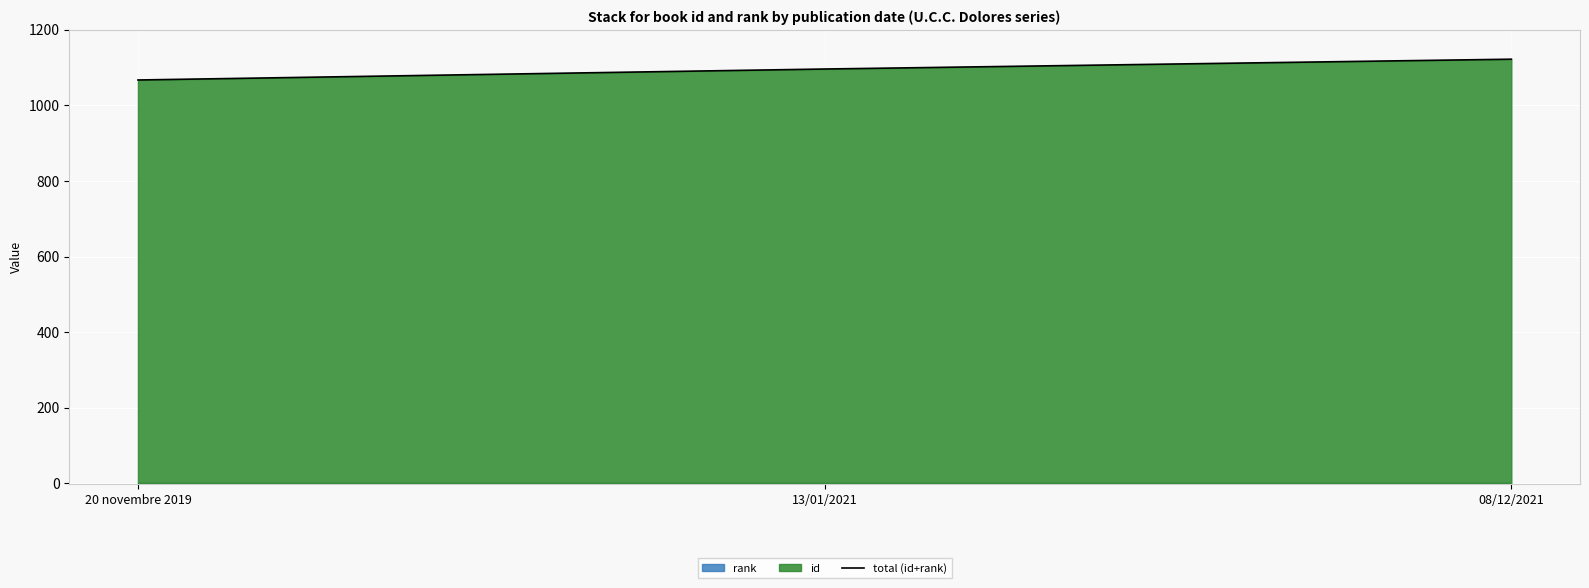

Rank the categories by value from lowest to highest.

20 novembre 2019, 13/01/2021, 08/12/2021